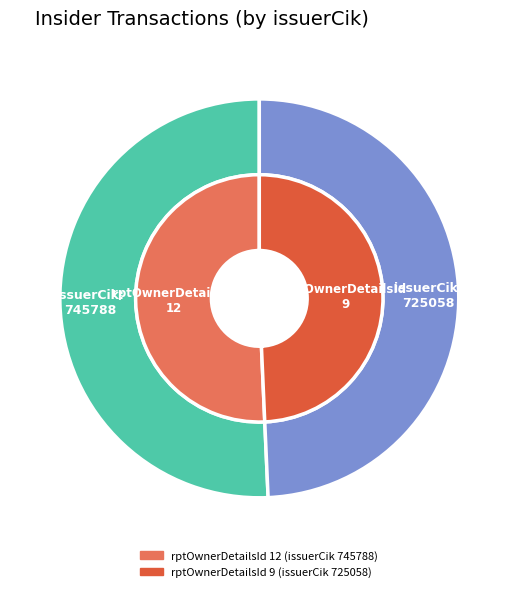

What percentage do 0 and 1 together represent?

100.0%